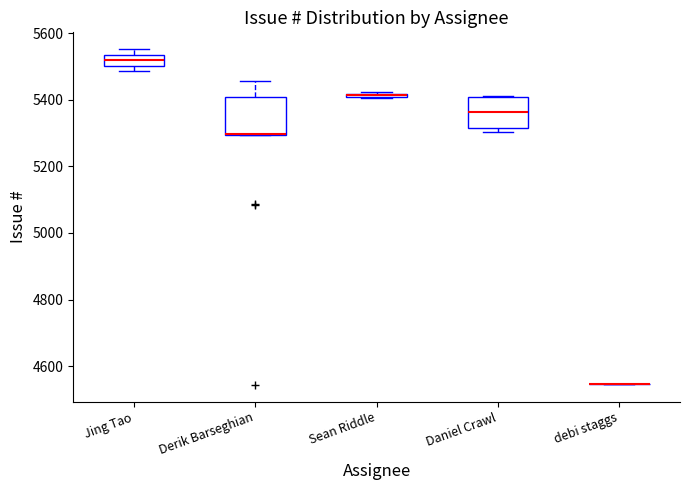

Where is the lower edge of the box for Daniel Crawl on the y-axis? The values are not printed on the chart, so give them approximately, as read against the axis.

5320